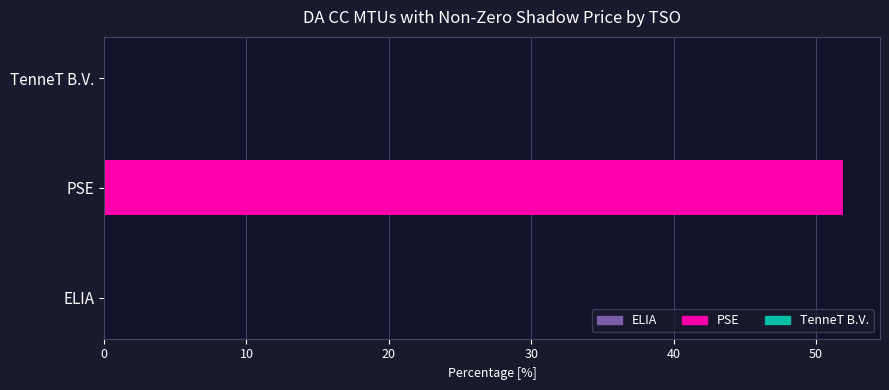

What is the greatest value displayed?

51.9